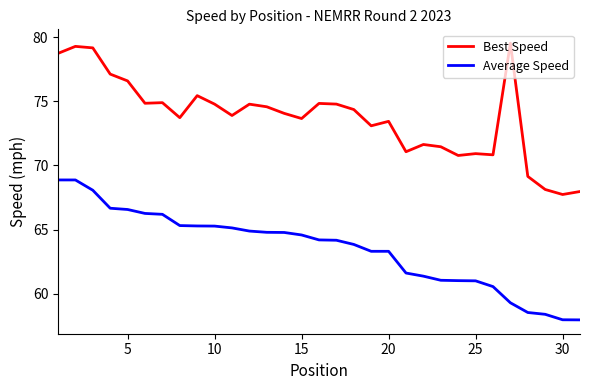

What is the difference between the maximum and second lowest values in the Average Speed series?

10.9